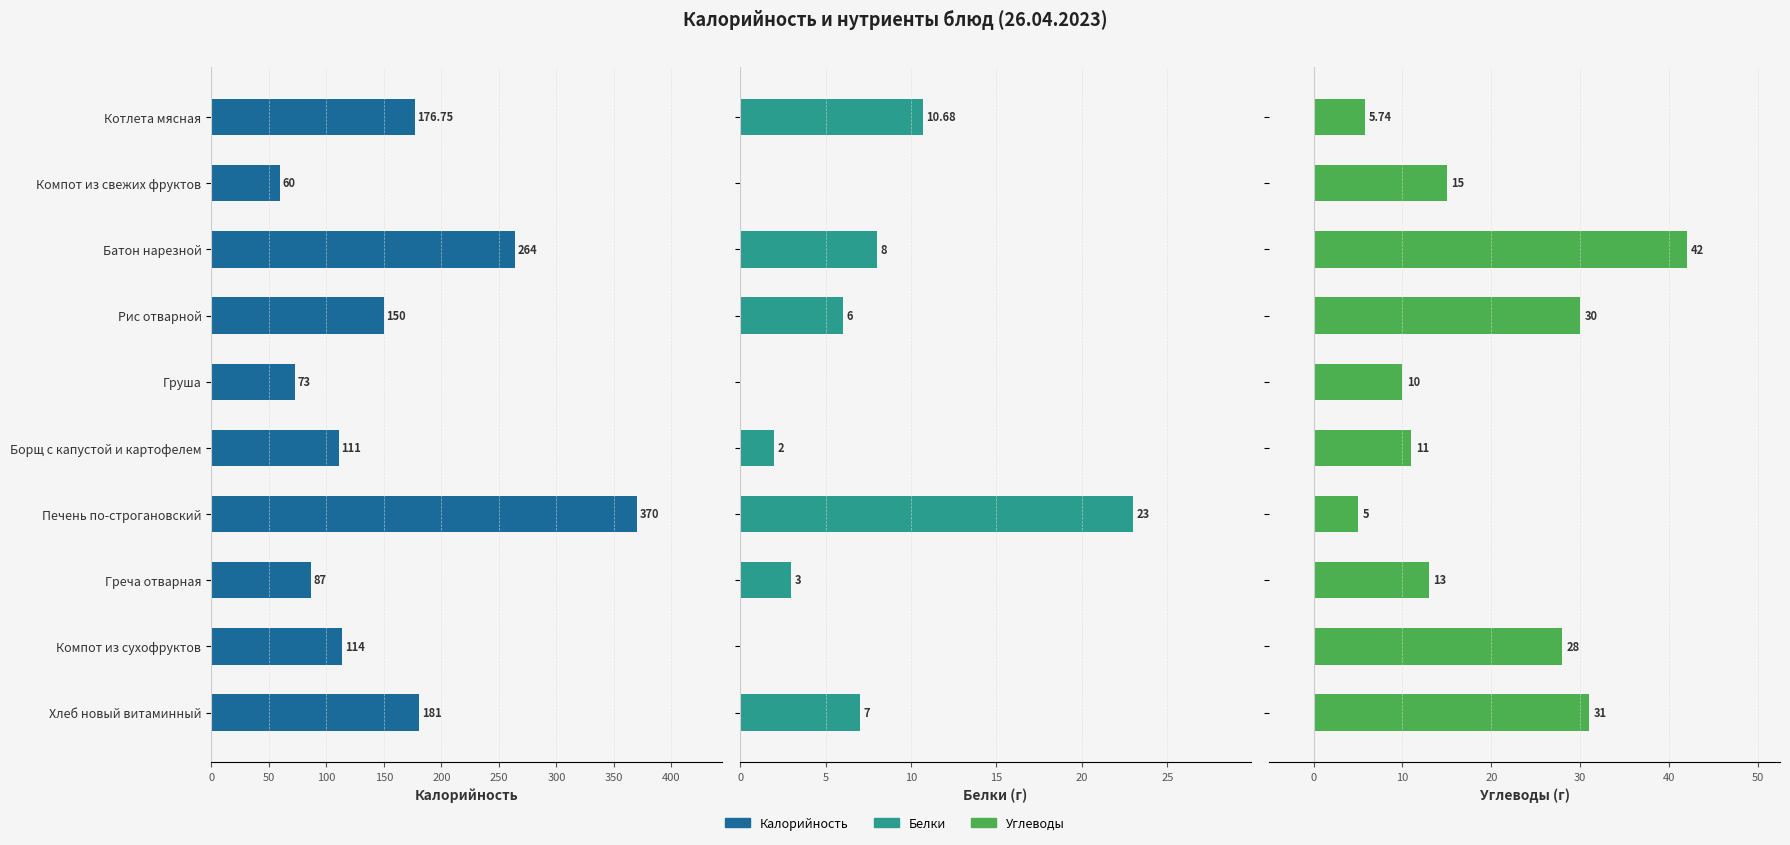

Which series changed the most between Груша and Печень по-строгановский?

Калорийность